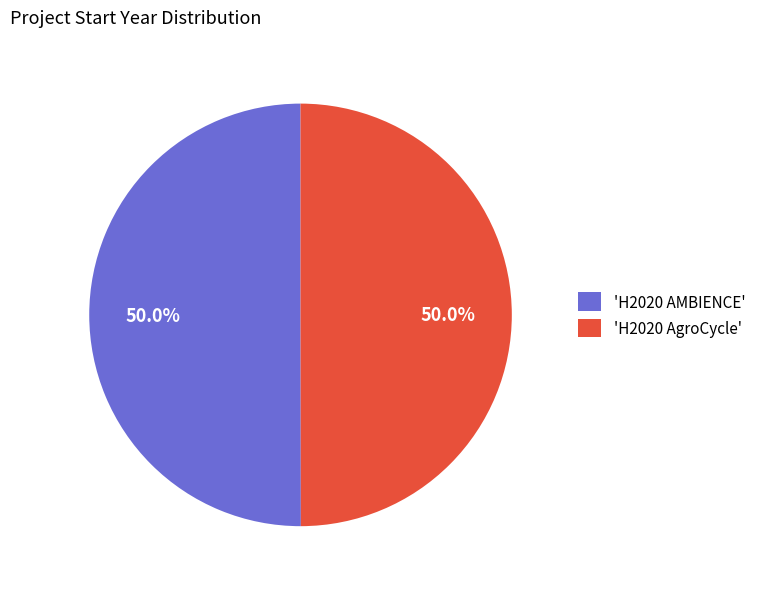

Approximately how many times larger is the value at 'H2020 AMBIENCE' compared to 'H2020 AgroCycle'?

1.0